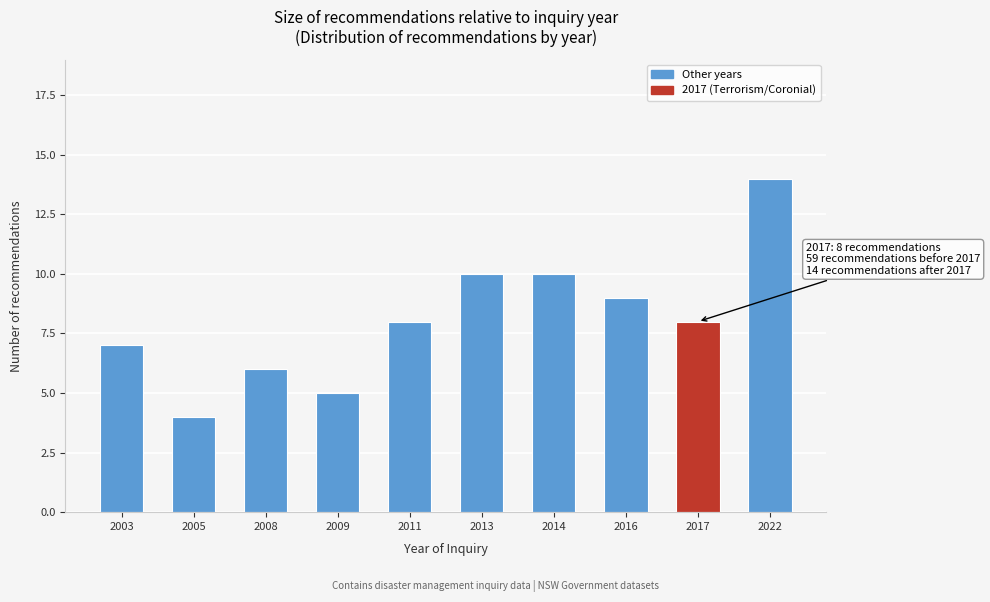

Reading left to right, list all the values displayed in this chart.

2003=7	2005=4	2008=6	2009=5	2011=8	2013=10	2014=10	2016=9	2017=8	2022=14